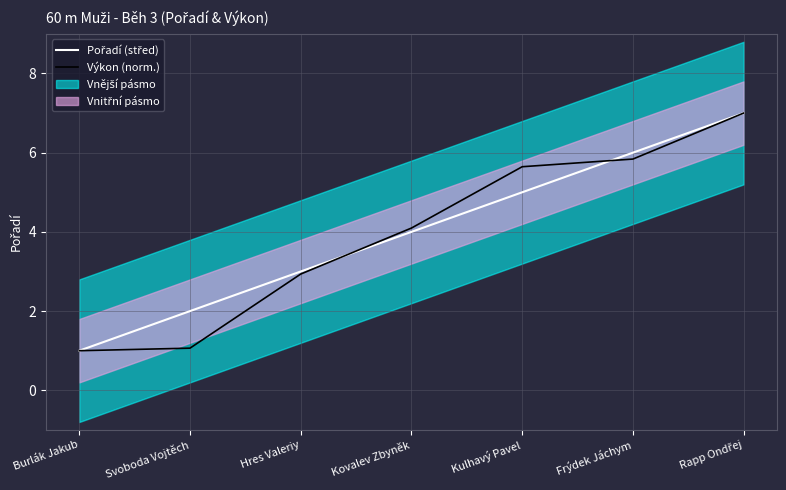

How many Pořadí (střed) values are between 2 and 6?

5